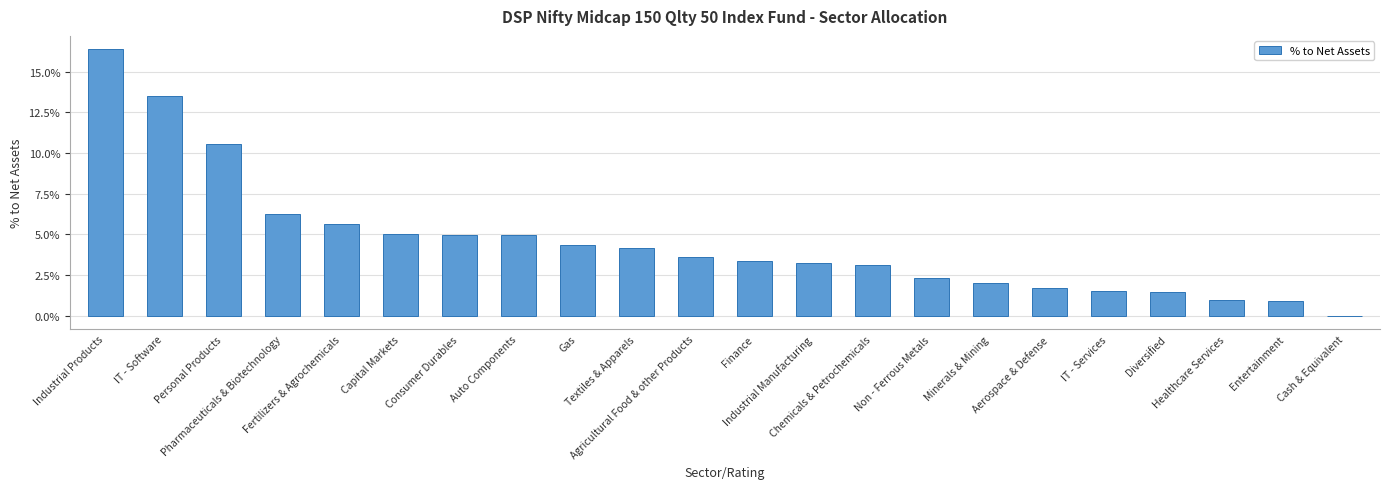

Reading right to left, list all the values displayed in this chart.

Cash & Equivalent=-0.0	Entertainment=0.0	Healthcare Services=0.0	Diversified=0.0	IT - Services=0.0	Aerospace & Defense=0.0	Minerals & Mining=0.0	Non - Ferrous Metals=0.0	Chemicals & Petrochemicals=0.0	Industrial Manufacturing=0.0	Finance=0.0	Agricultural Food & other Products=0.0	Textiles & Apparels=0.0	Gas=0.0	Auto Components=0.0	Consumer Durables=0.0	Capital Markets=0.0	Fertilizers & Agrochemicals=0.1	Pharmaceuticals & Biotechnology=0.1	Personal Products=0.1	IT - Software=0.1	Industrial Products=0.2